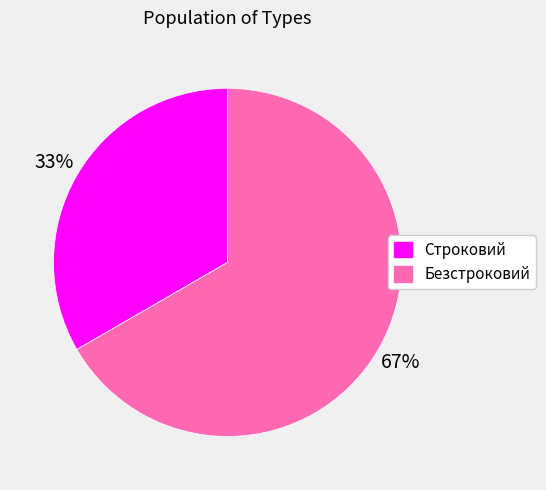

What is the smallest slice in the pie chart?

Строковий